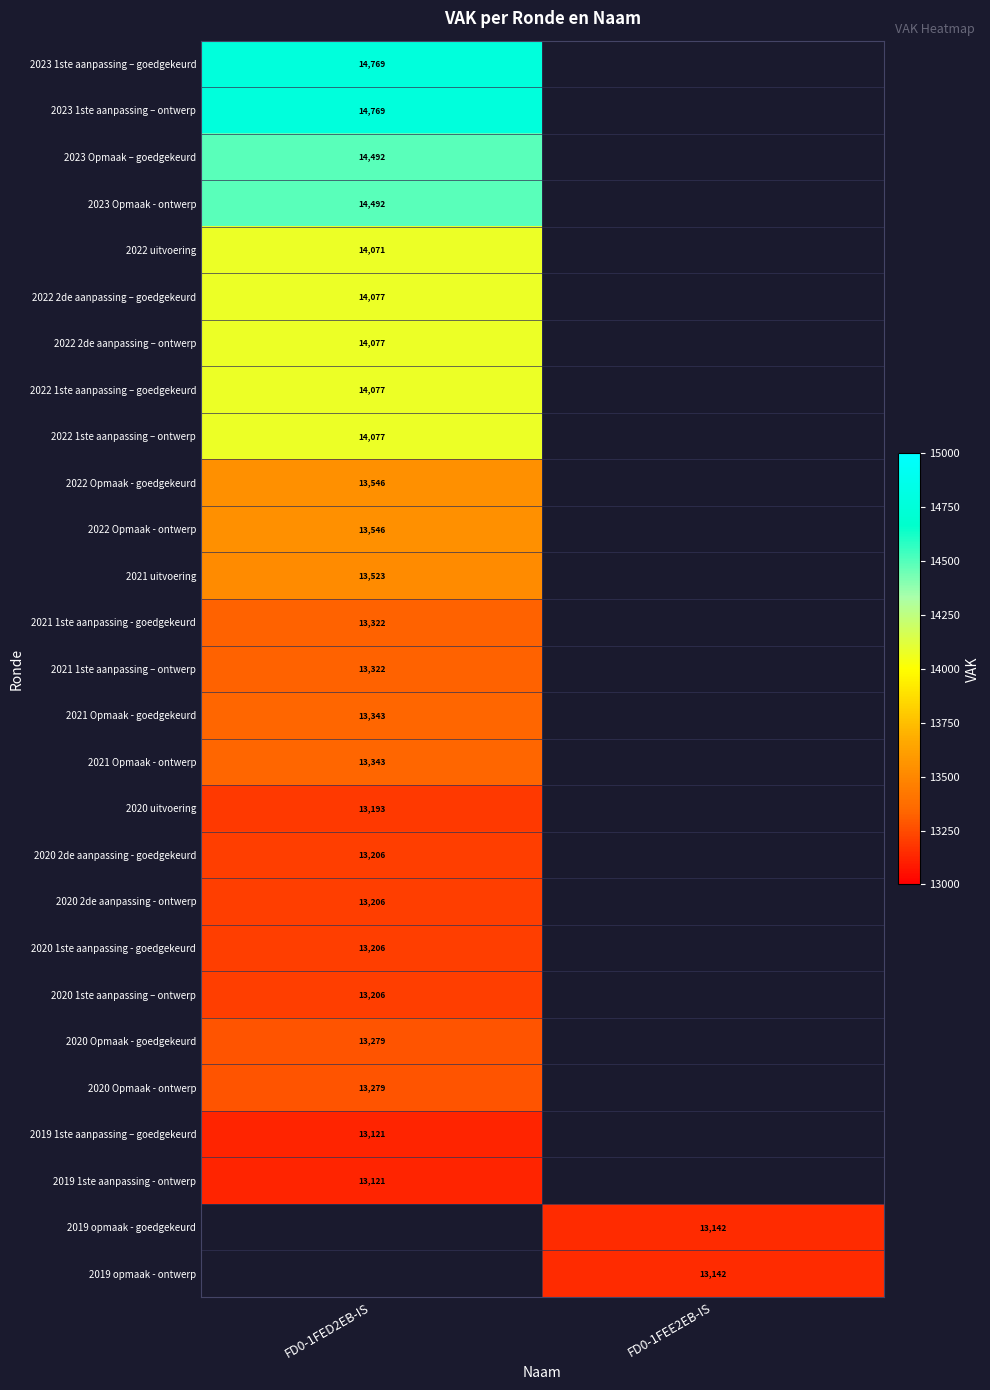

True or false: 2020 uitvoering has a value of 5582 at FD0-1FED2EB-IS.

False